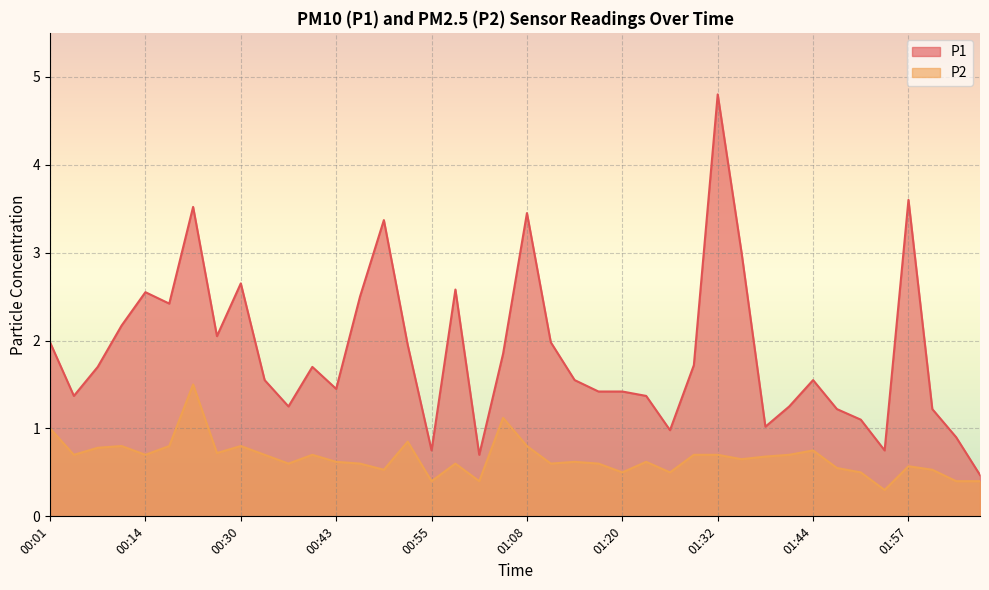

At which category does P1 reach its first local valley?

00:04